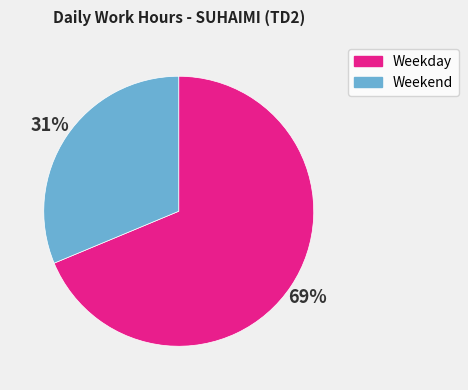

What is the largest slice in the pie chart?

Weekday